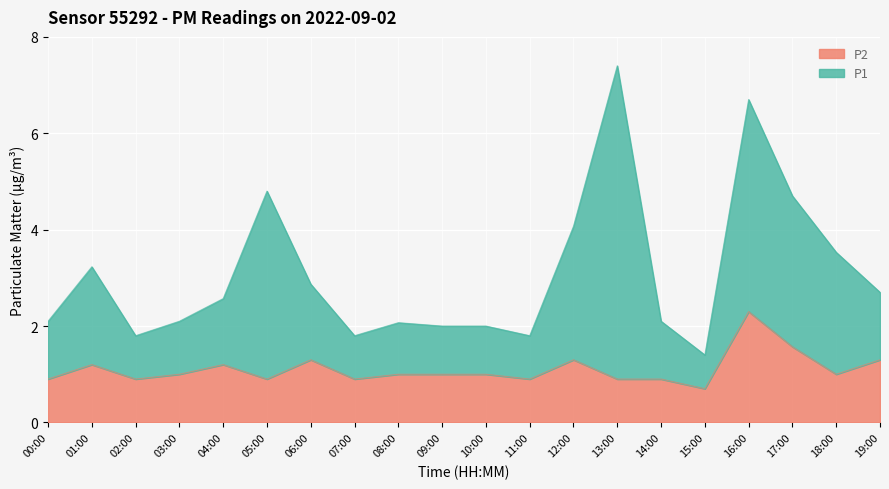

What is the sum of all P1 values?

61.7